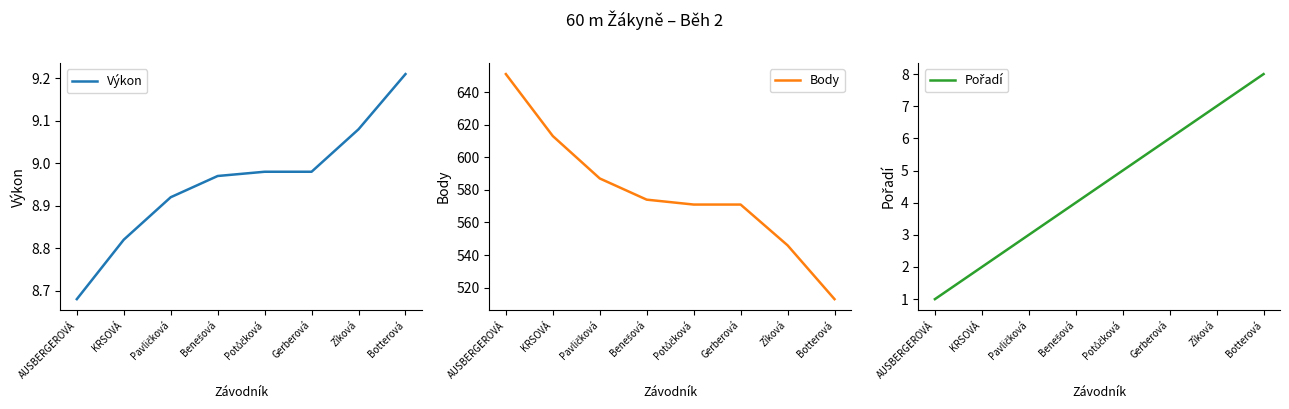

How many values in the Body series exceed 574?

3